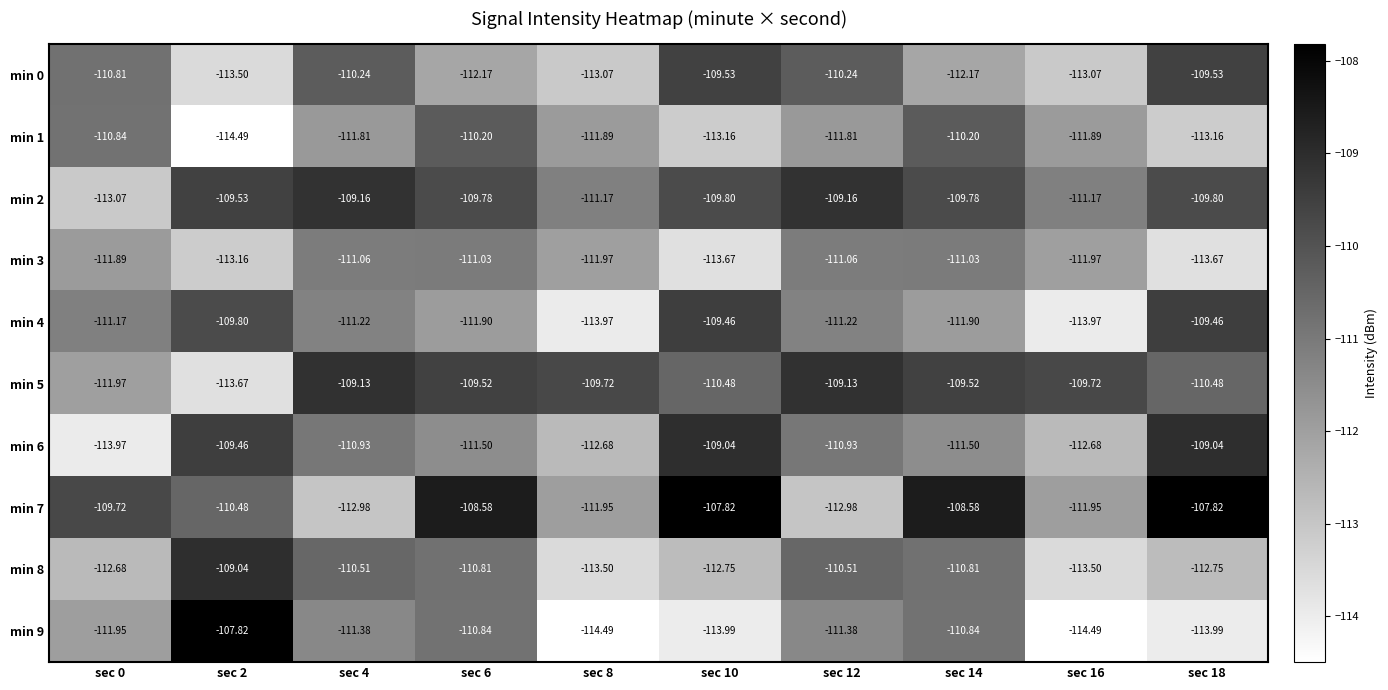

Is the value of min 7 at sec 18 greater than the value of min 6 at sec 8?

Yes